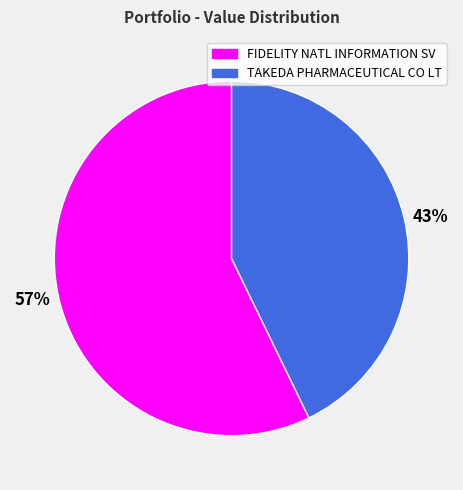

Rank the categories by value from lowest to highest.

43%, 57%